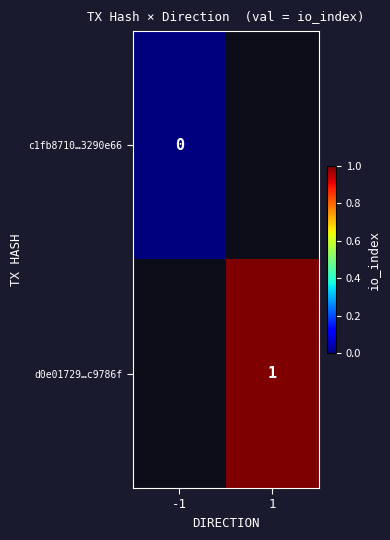

Is the value of d0e01729…c9786f at 1 greater than the value of c1fb8710…3290e66 at -1?

Yes